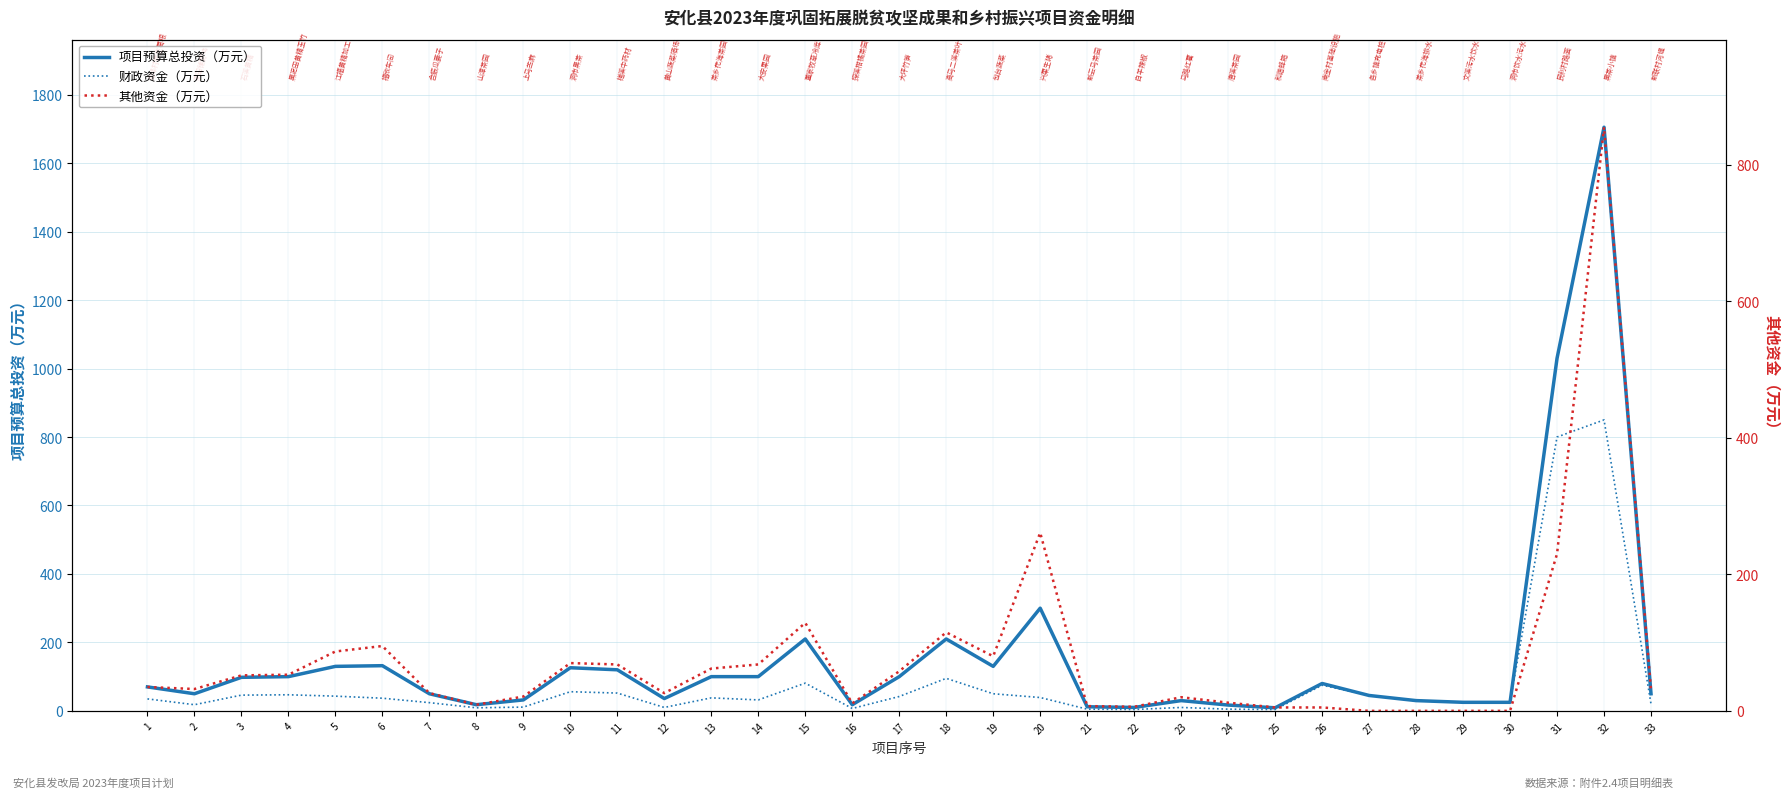

Reading left to right, what are all the values shown in this chart?

项目预算总投资（万元）: 70	50	98	100	130	132	50	18	32	126	120	36	100	100	210	18	100	210	130	300	12	10	30	17	9	80	45	30	25	25	1030	1705	50
财政资金（万元）: 35	18	46	47	43	37	24	9	11	56	52	10	38	32	81	7	42	95	50	39	5	4	10	5	4	75	45	30	25	25	800	850	20
其他资金（万元）: 35	32	52	53	87	95	26	9	21	70	68	26	62	68	129	11	58	115	80	261	7	6	20	12	5	5	0	0	0	0	230	855	30